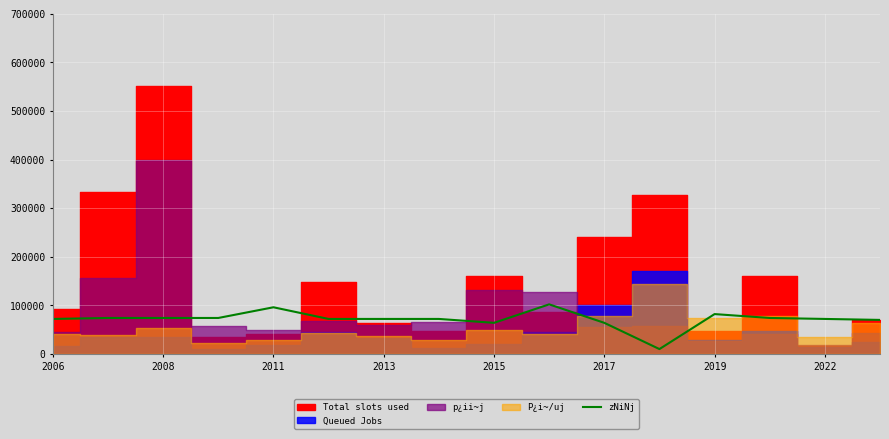

Reading left to right, transcribe all the data shown in this chart.

72000	74000	74000	74000	96000	72000	72000	72000	64000	102000	64000	10000	82000	74000	72000	70000